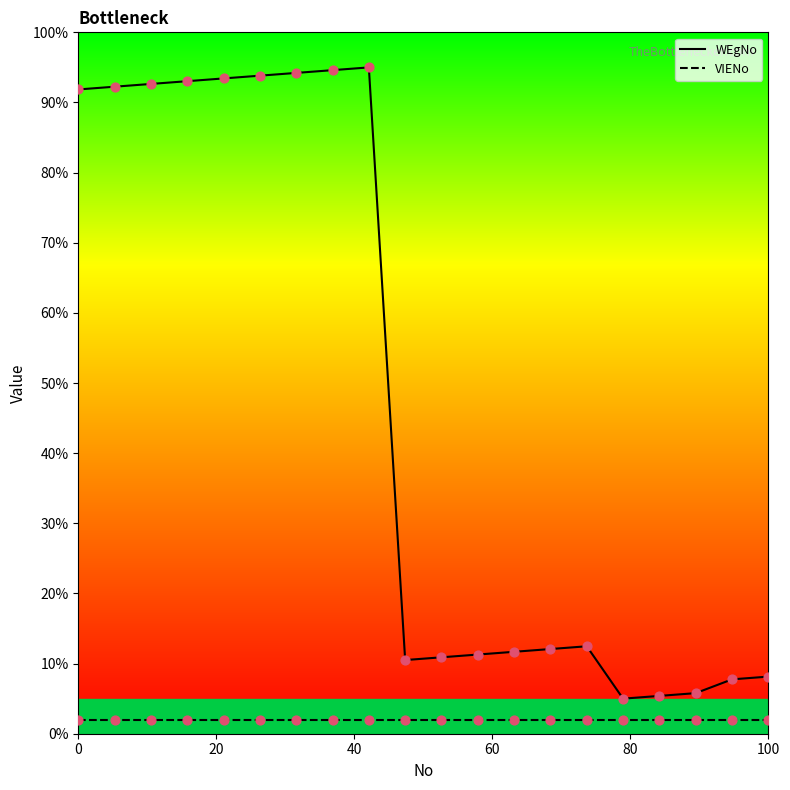

Which series has the largest total across all categories?

WEgNo